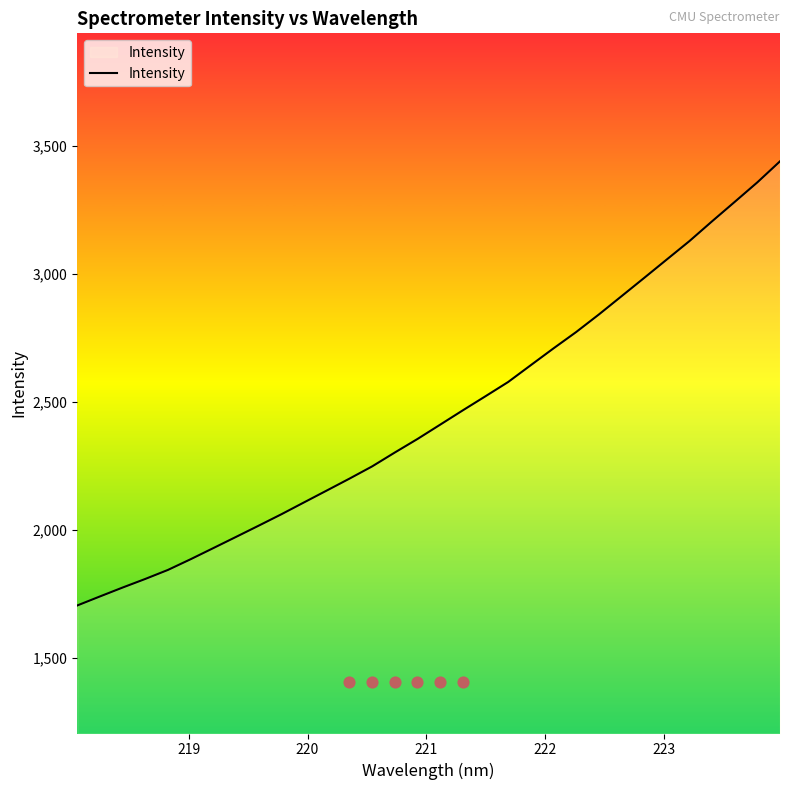

What is the maximum value for Intensity?

3440.2